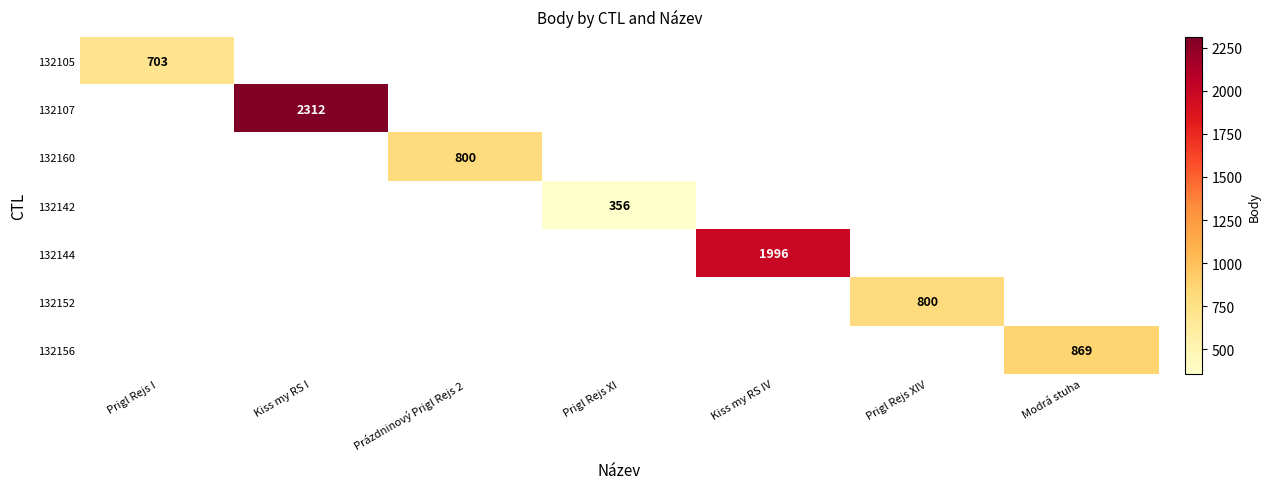

The 132152 series shows 800 at Prigl Rejs XIV. True or false?

True